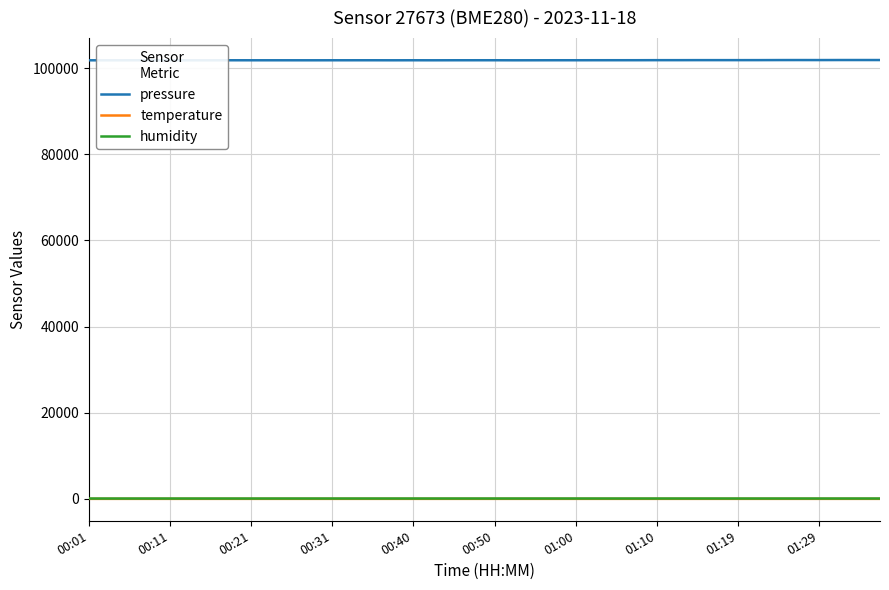

Reading left to right, what are all the values shown in this chart?

pressure: 101847.6	101844.2	101851.9	101856.2	101852.7	101848.3	101849.8	101855.7	101852.1	101852.9	101851.2	101849.5	101853.8	101854.8	101855.6	101850.4	101855.6	101850.5	101856.5	101858.3	101859.2	101849.8	101854.1	101860.2	101859.3	101863.7	101865.4	101868.0	101878.3	101877.4	101886.0	101886.0	101885.1	101887.6	101899.6	101903.9	101899.6	101908.2	101909.1	101905.7
temperature: 5.2	5.2	5.2	5.2	5.2	5.2	5.0	5.0	4.9	4.8	4.8	4.8	4.8	4.9	4.9	4.9	4.9	4.9	4.9	4.9	5.0	5.0	5.0	5.0	5.1	5.1	5.1	5.1	5.1	5.1	5.1	5.1	5.0	5.0	5.0	5.0	5.0	5.0	5.0	5.0
humidity: 77.0	77.0	77.4	77.4	77.3	77.0	77.0	77.4	77.7	78.5	79.0	79.5	79.8	80.0	80.1	80.4	80.7	80.7	80.8	80.9	81.1	80.9	80.6	80.9	80.9	80.6	80.5	80.5	80.5	80.8	80.8	80.6	80.4	80.1	79.9	80.1	80.2	80.4	81.1	81.1